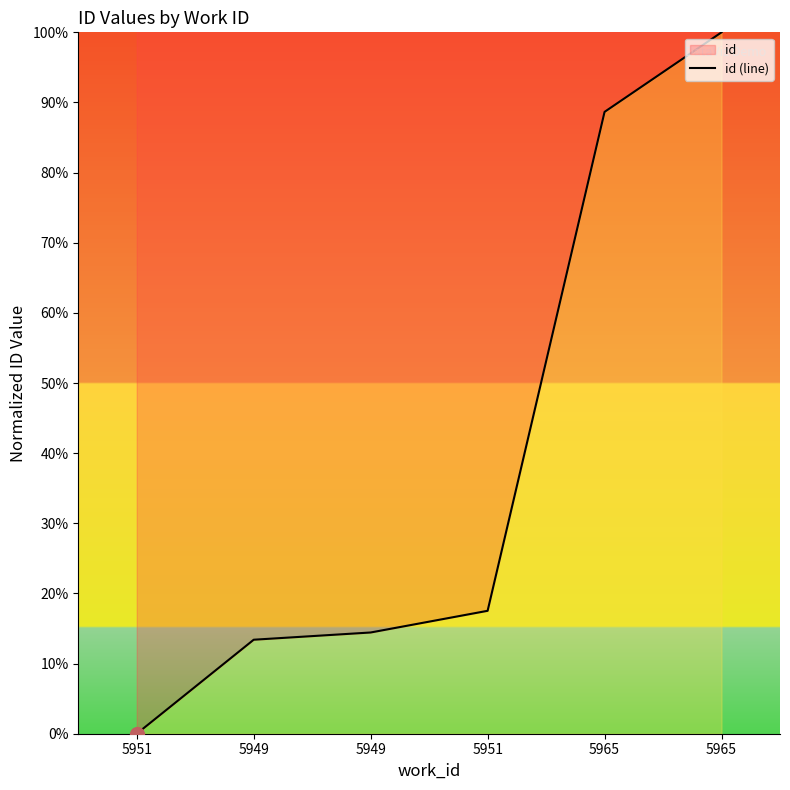

What value does the data have at 5951?

17.5